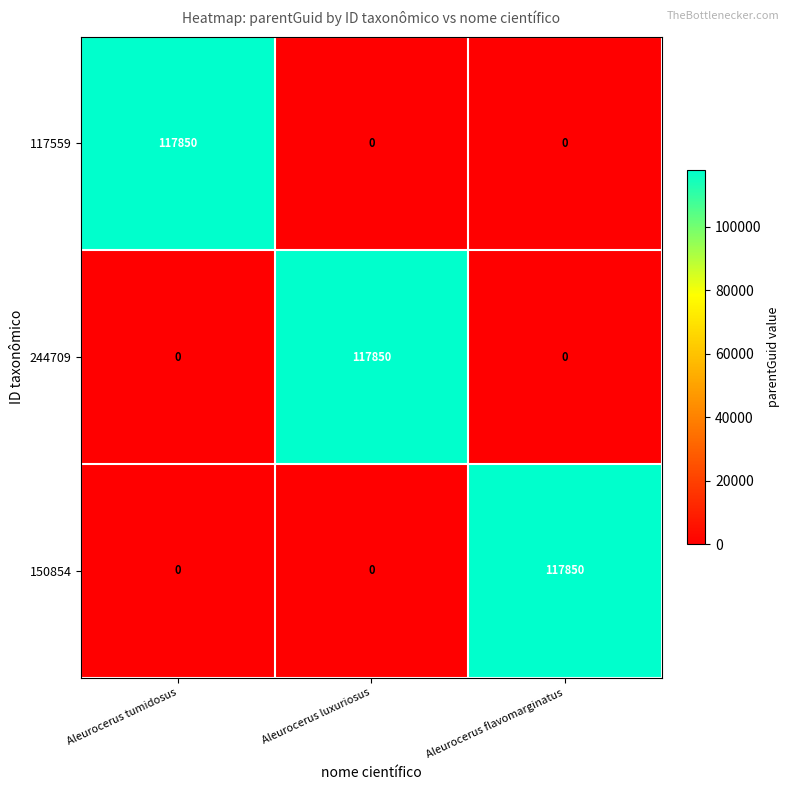

What is the greatest value displayed?

117850